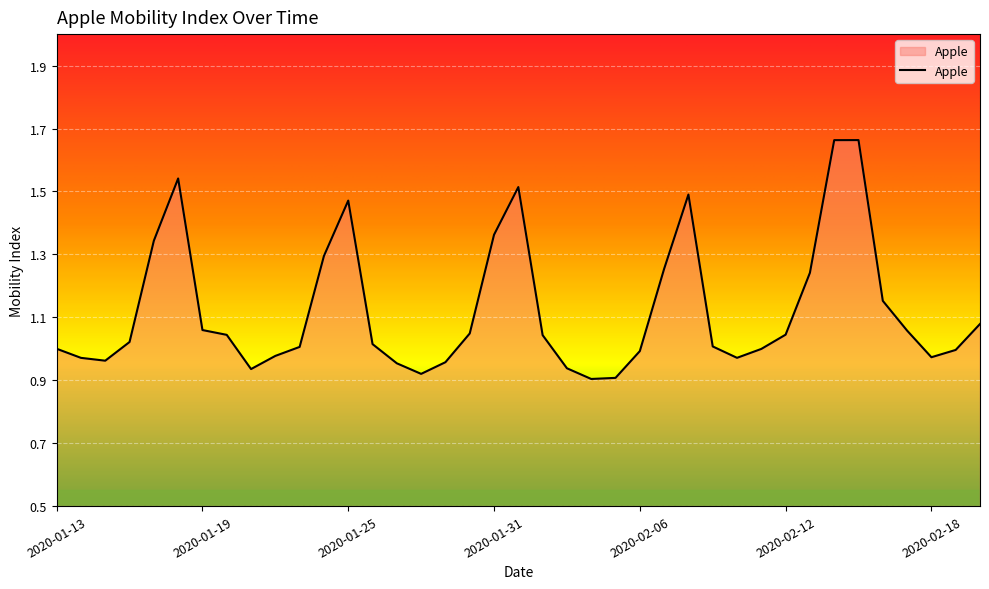

Where is the data nearest to the value 1?

2020-01-13